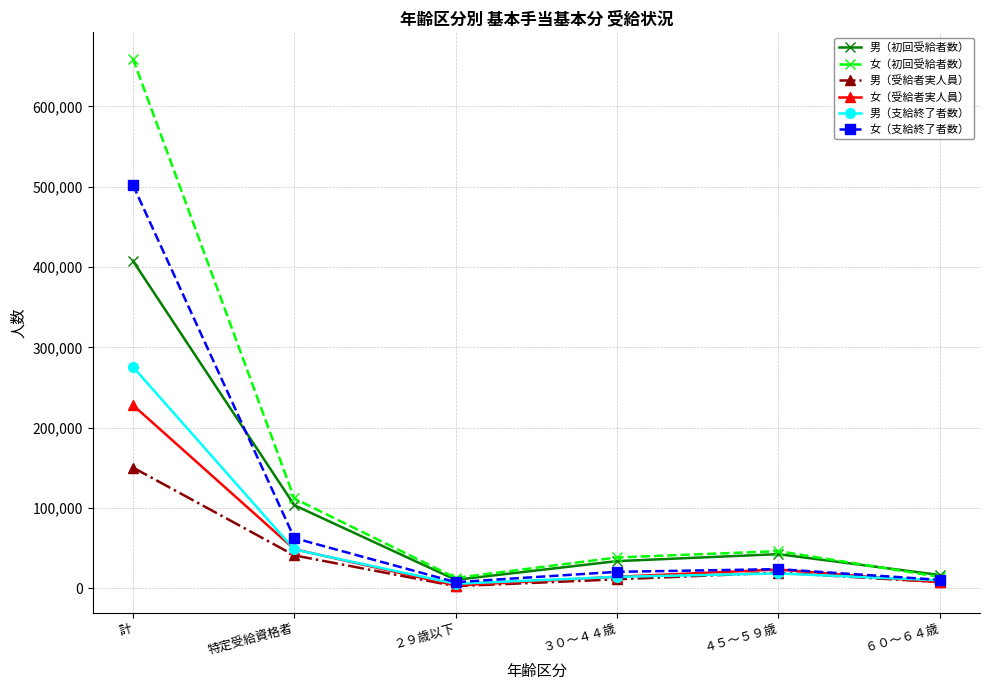

What is the greatest value displayed?

659326